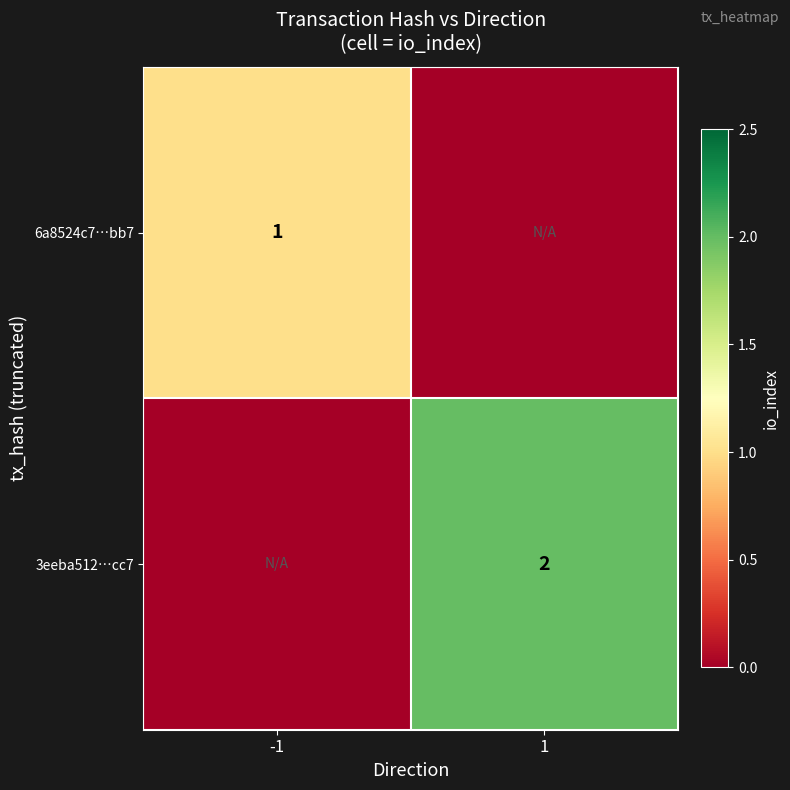

The value of 6a8524c7…bb7 at -1 is 1. True or false?

True